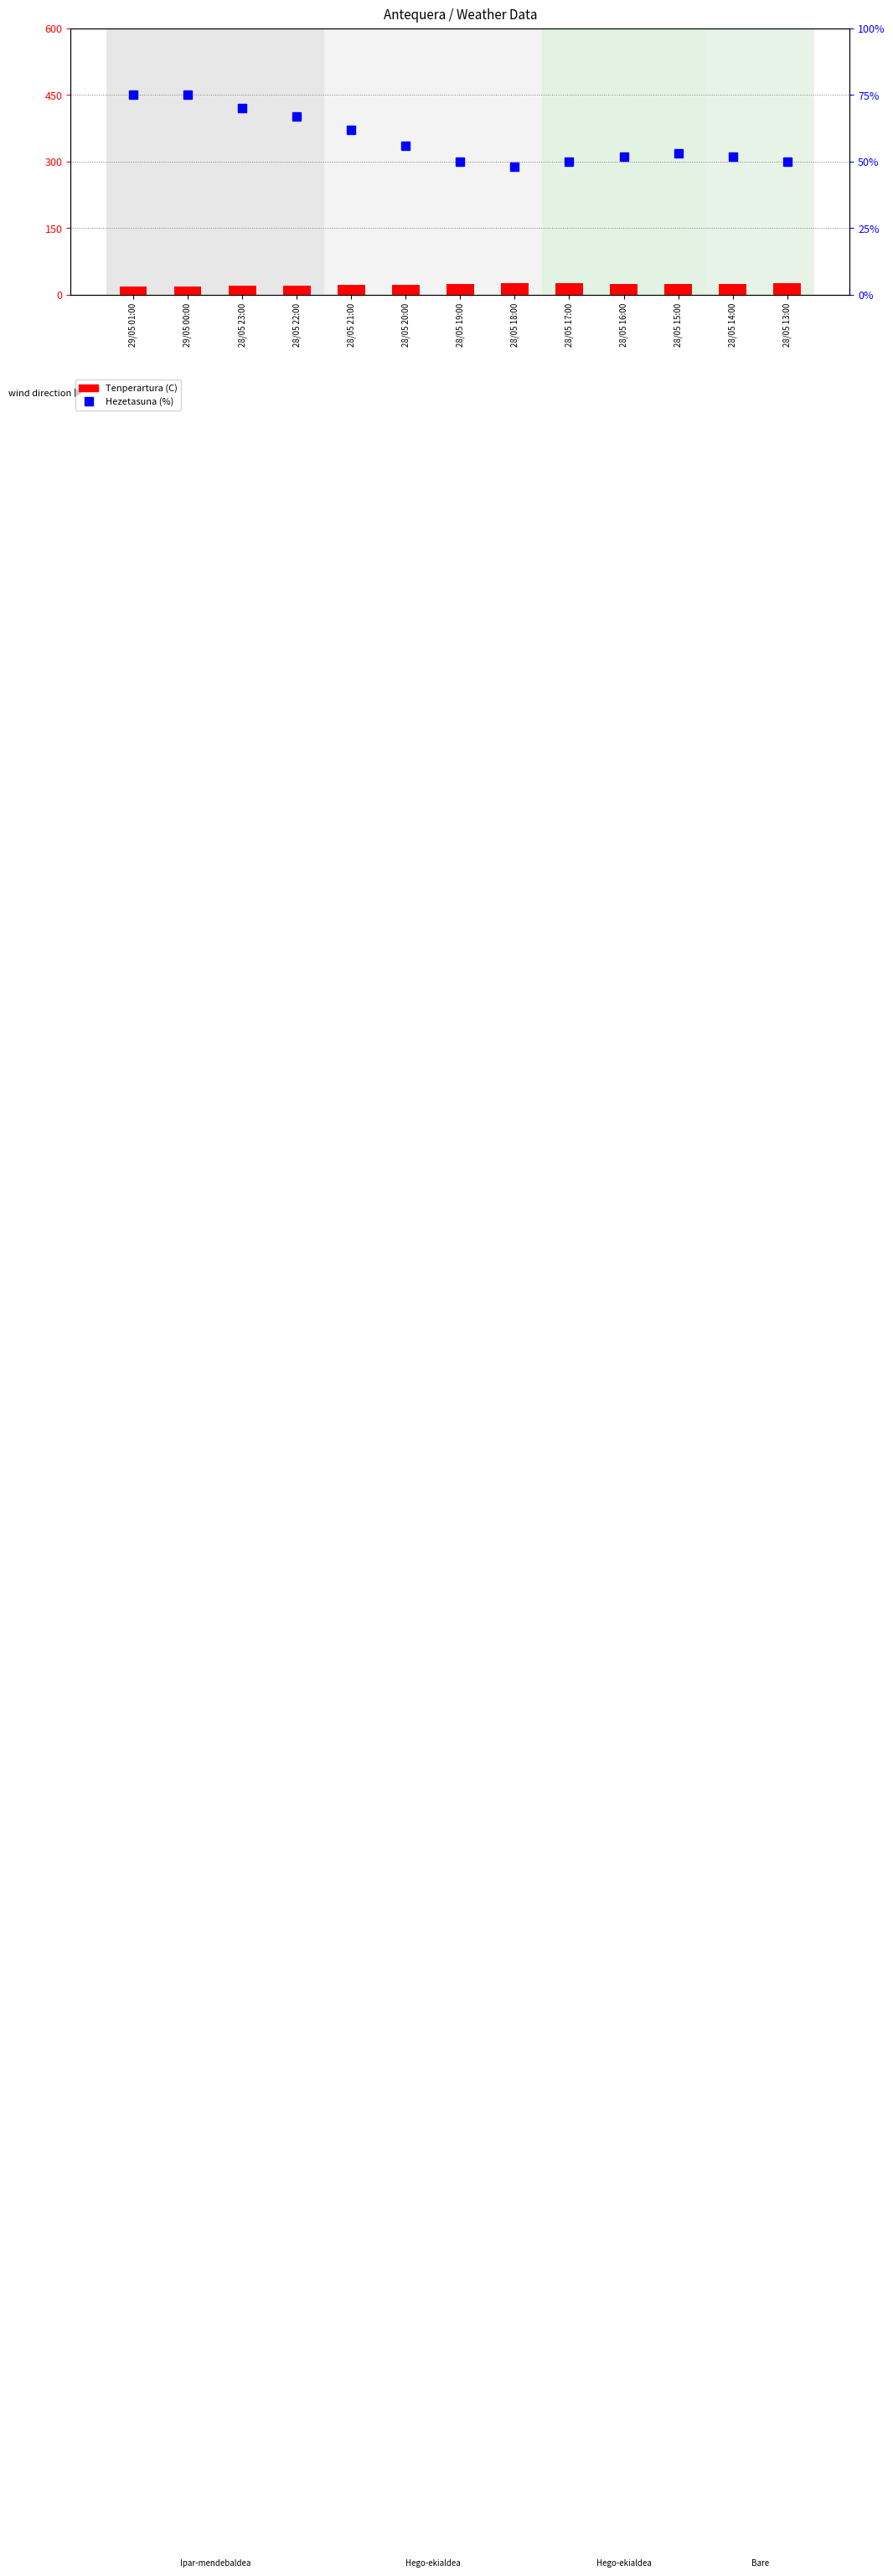

Which has a higher value, 28/05 14:00 or 28/05 18:00?

28/05 18:00